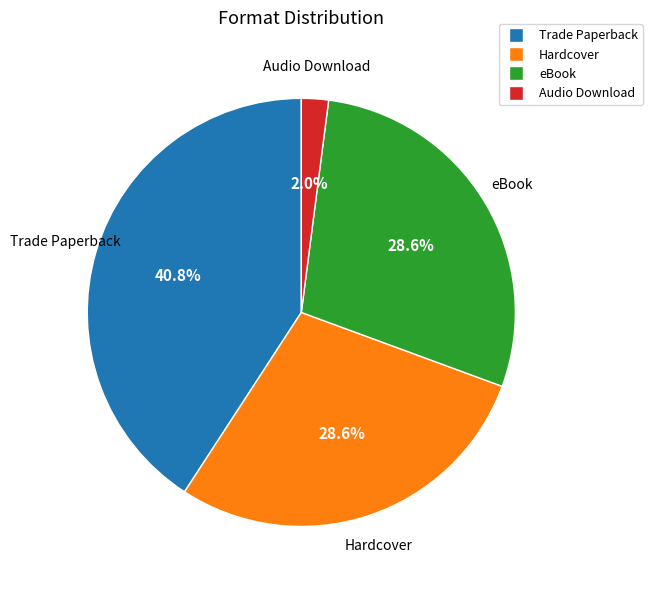

Which category has the biggest portion of the pie?

Trade Paperback